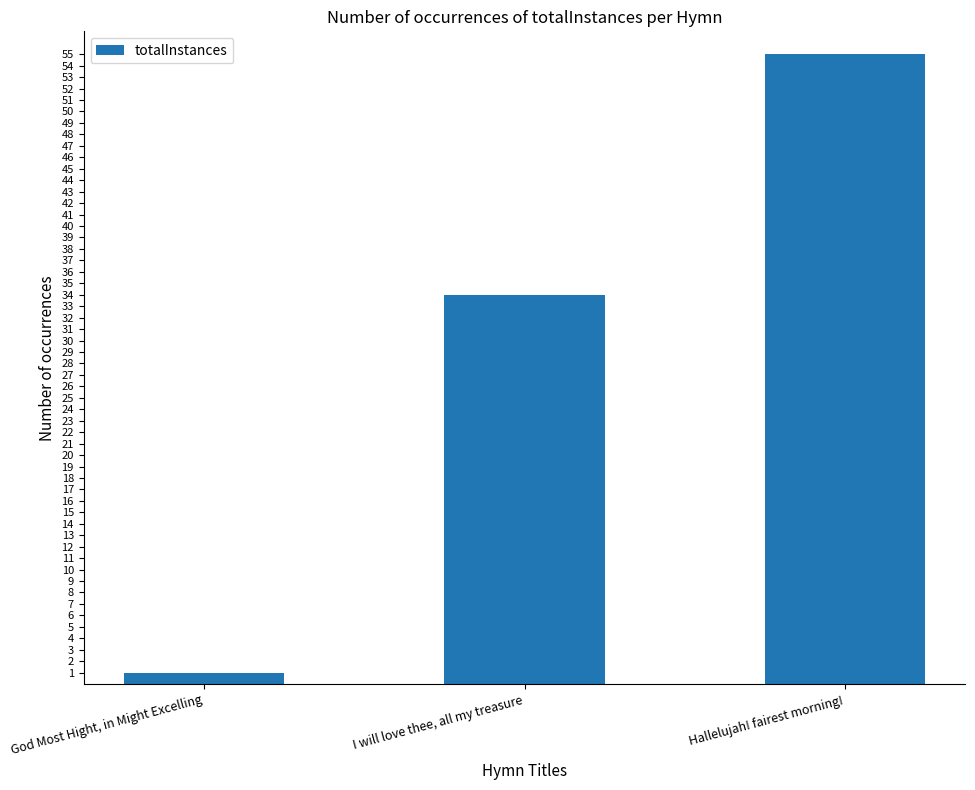

What is the maximum value shown in the chart?

55